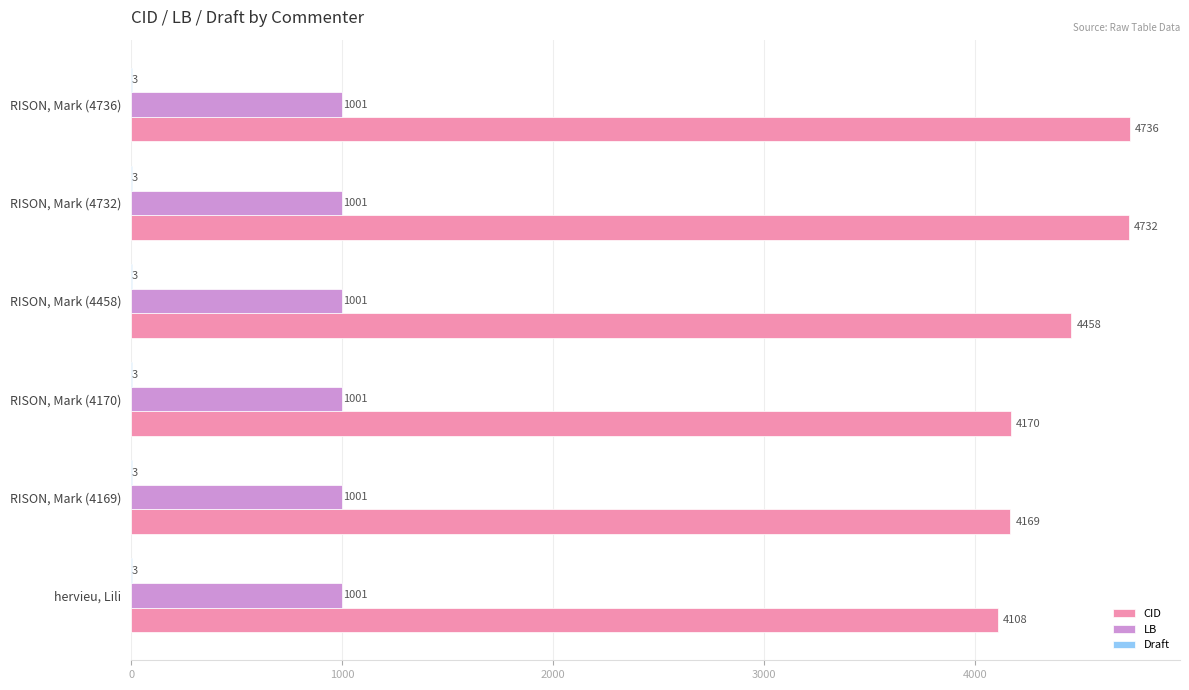

The LB series shows 1001 at hervieu, Lili. True or false?

True